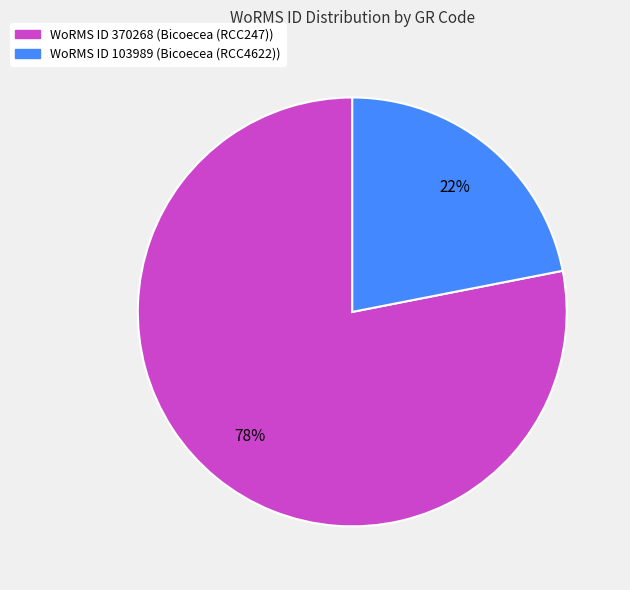

To the nearest percent, what is the difference between the largest and smallest slice percentages?

56%